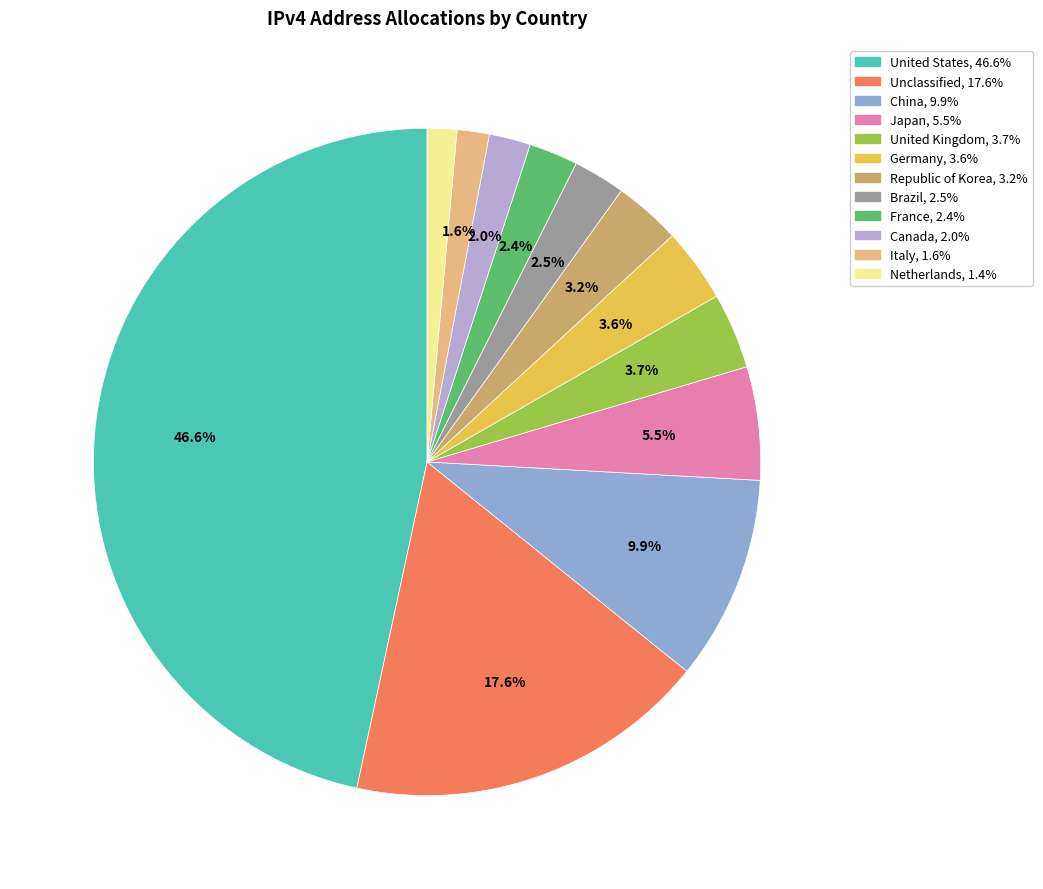

To the nearest percent, what is the difference between the United States and Unclassified slice percentages?

29%